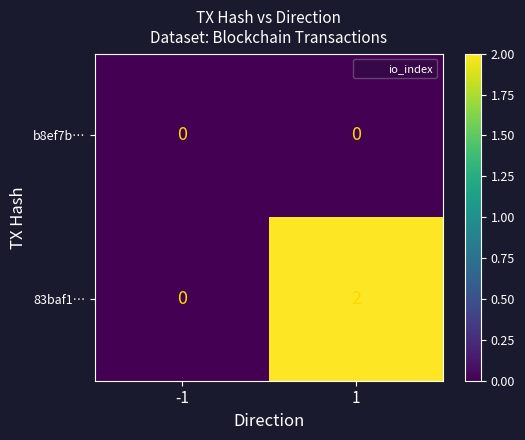

Count the number of data series in this chart.

2